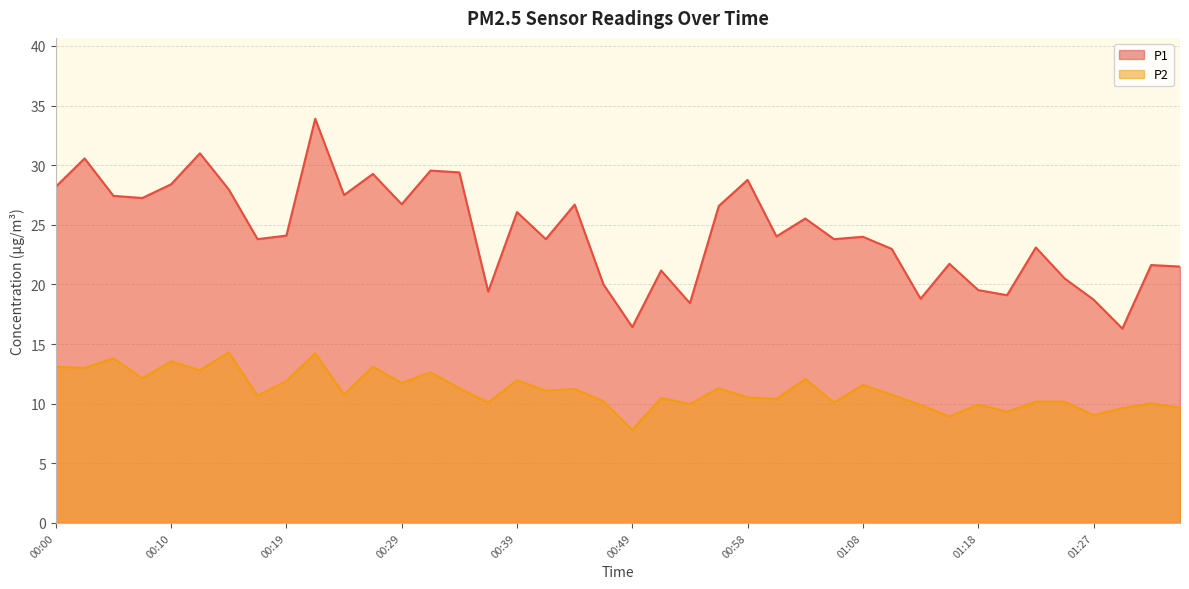

Which series has the largest range (max minus min)?

P1